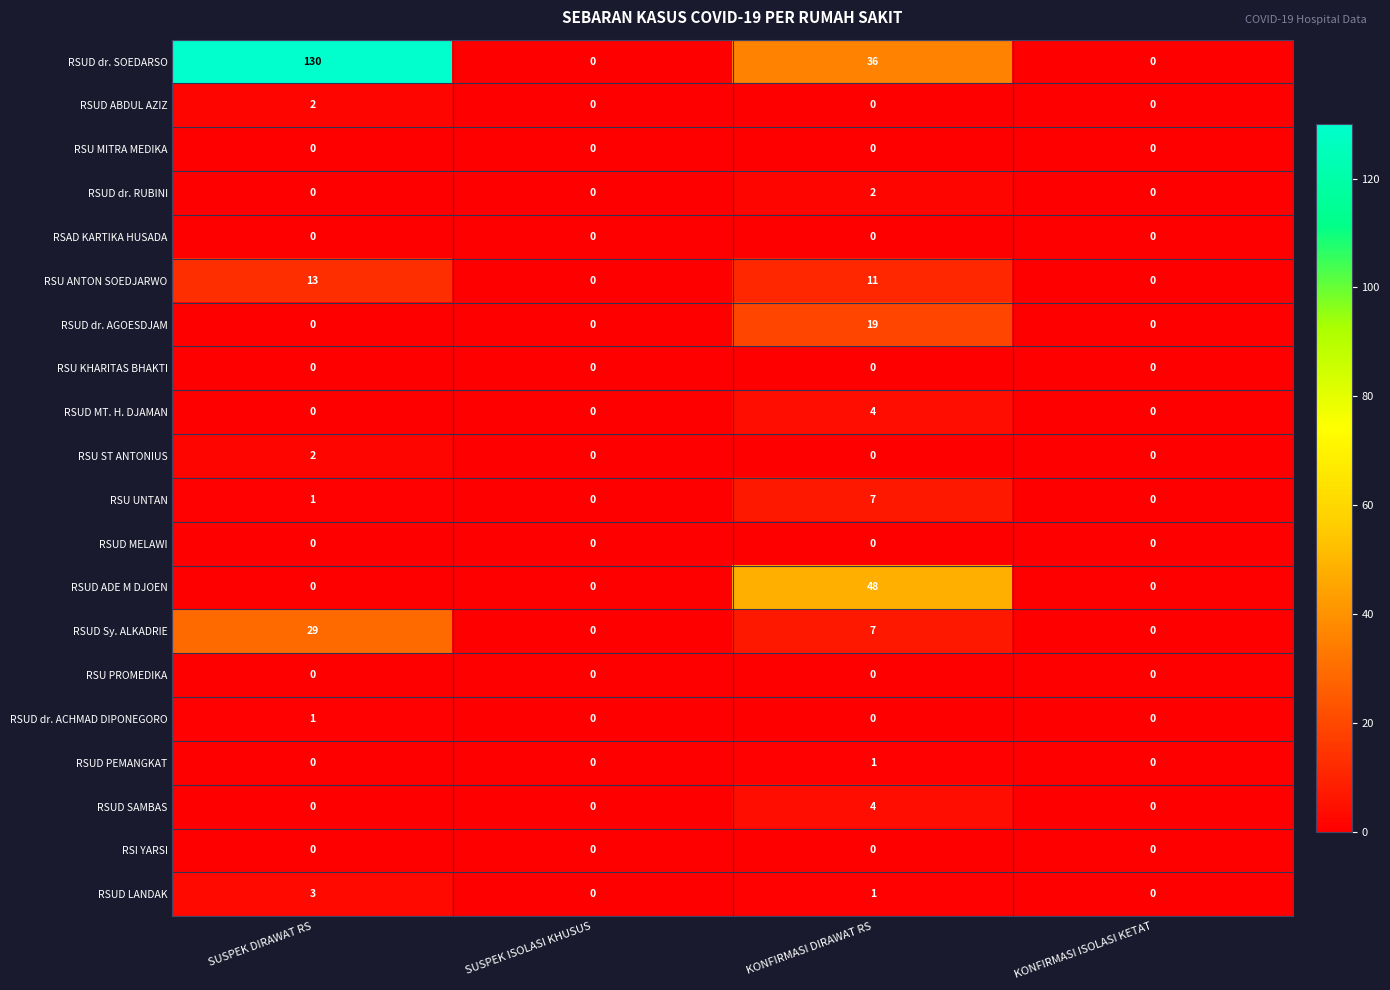

How many RSUD dr. ACHMAD DIPONEGORO values are between 0 and 1?

4